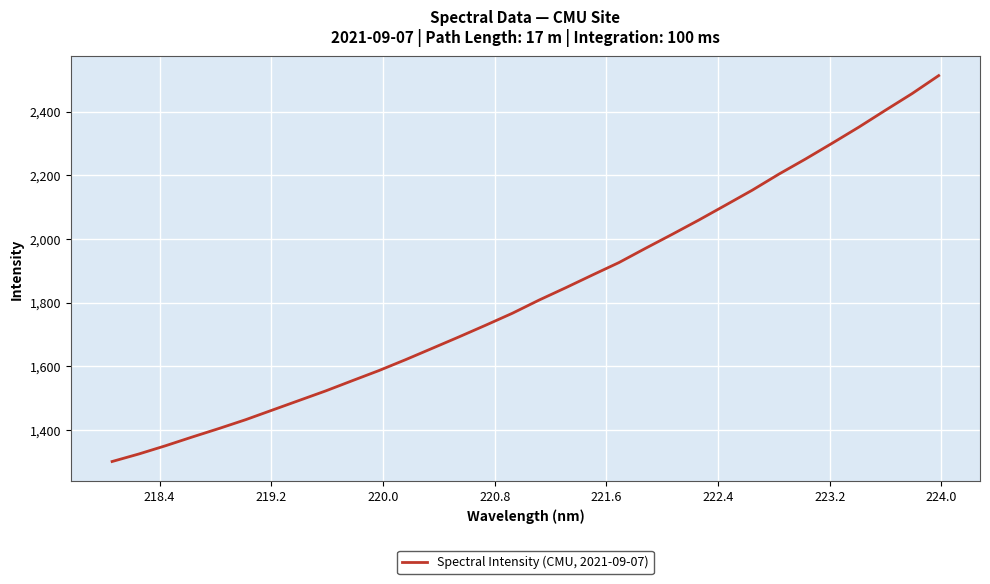

What is the minimum value shown in the chart?

1300.9